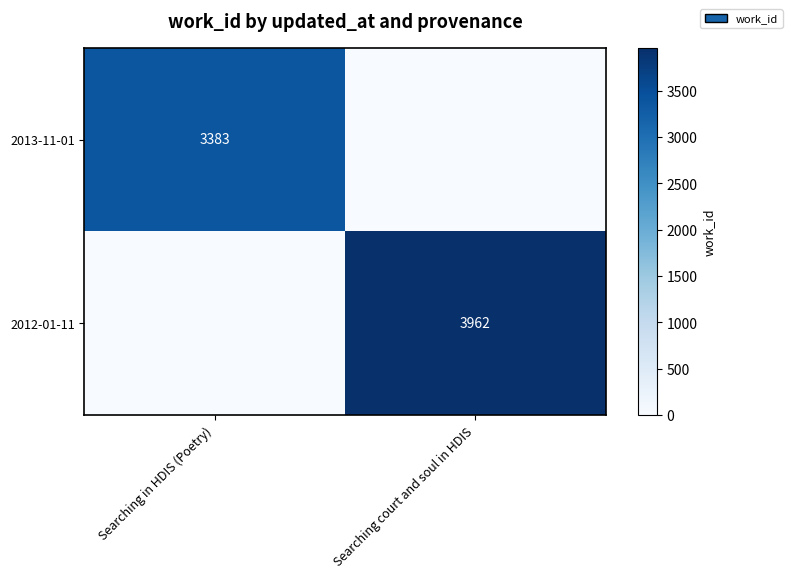

The 2013-11-01 series shows 3383 at Searching in HDIS (Poetry). True or false?

True